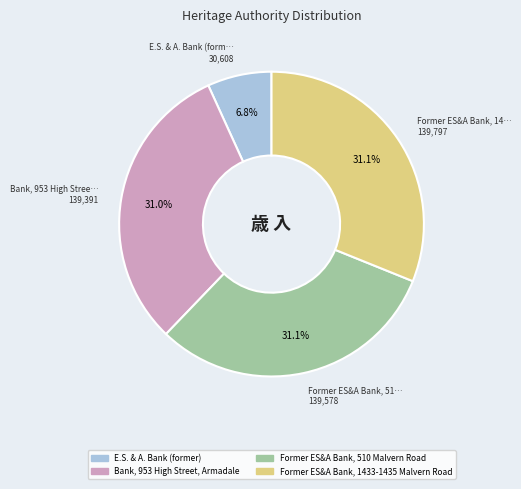

What is the total percentage of Former ES&A Bank, 1433-1435 Malvern Road and Former ES&A Bank, 510 Malvern Road?

62.2%